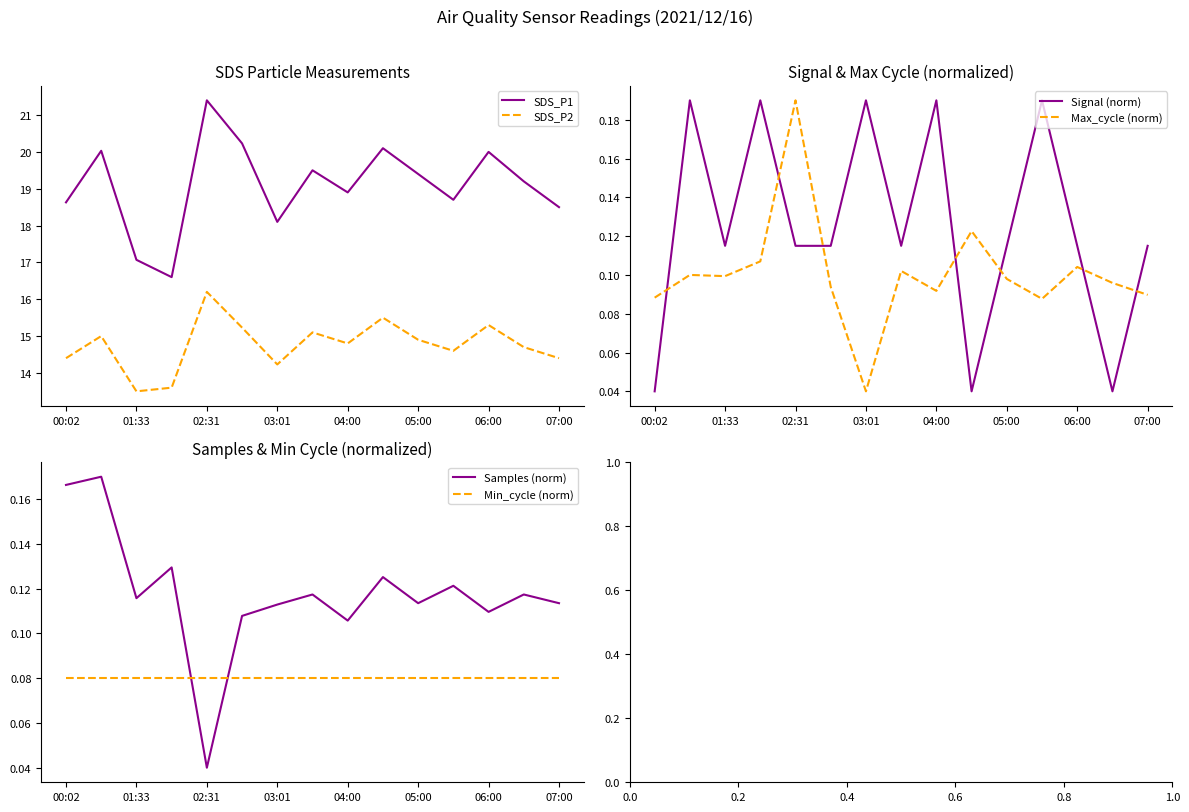

True or false: SDS_P1 and SDS_P2 intersect in this chart.

False